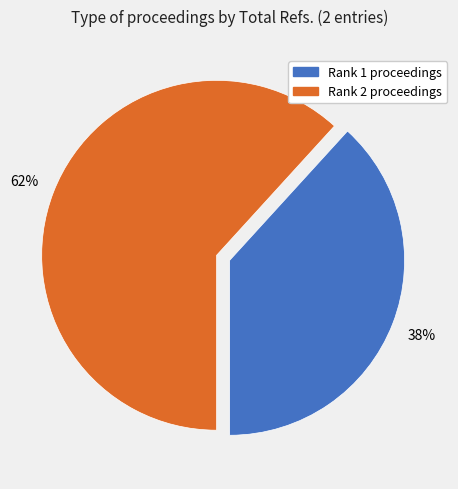

Is there a majority slice in this chart?

Yes